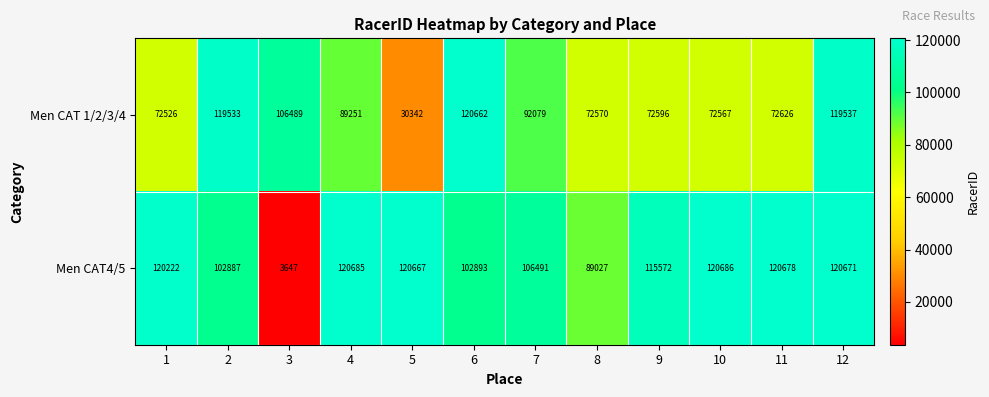

Between 8 and 10, which series saw the biggest shift?

Men CAT4/5